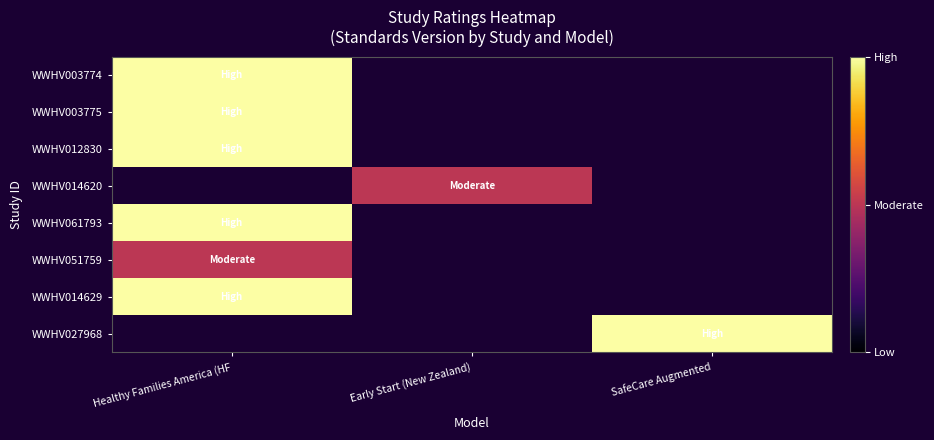

Is it true that WWHV014629 equals 0.5 at Healthy Families America (HF?

False